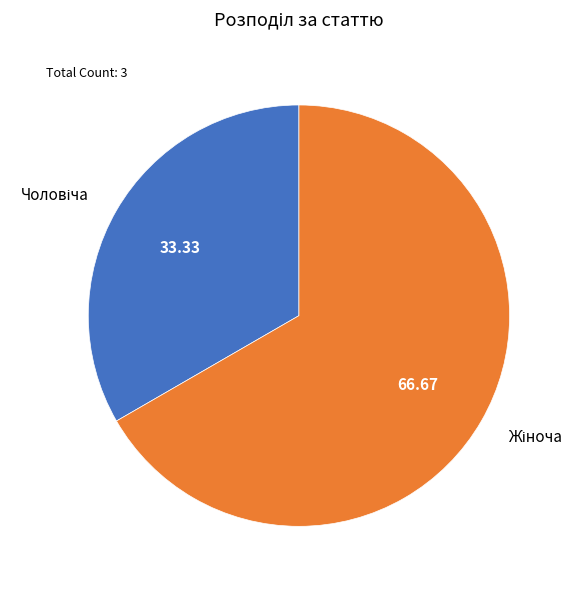

Is there any slice that represents more than half of the pie?

Yes